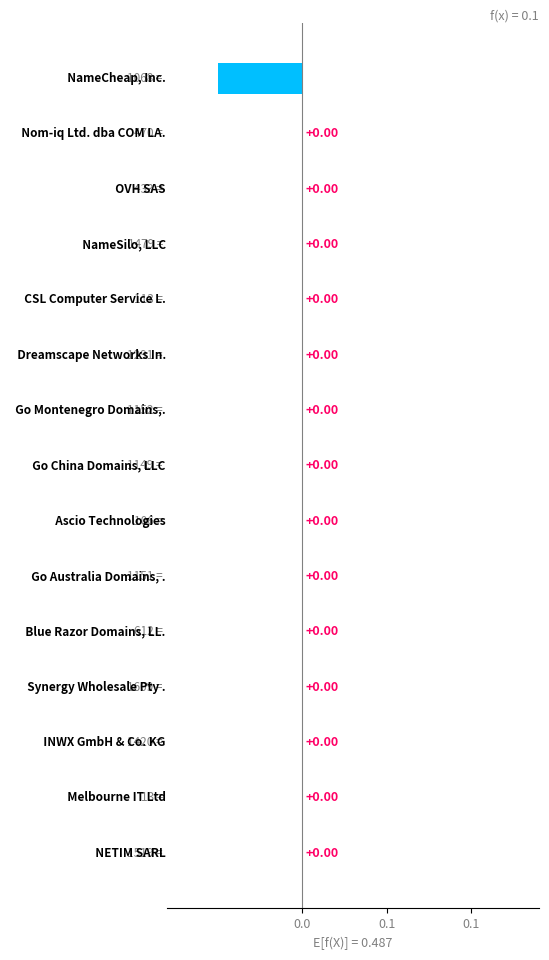

Are the bars horizontal?

Yes